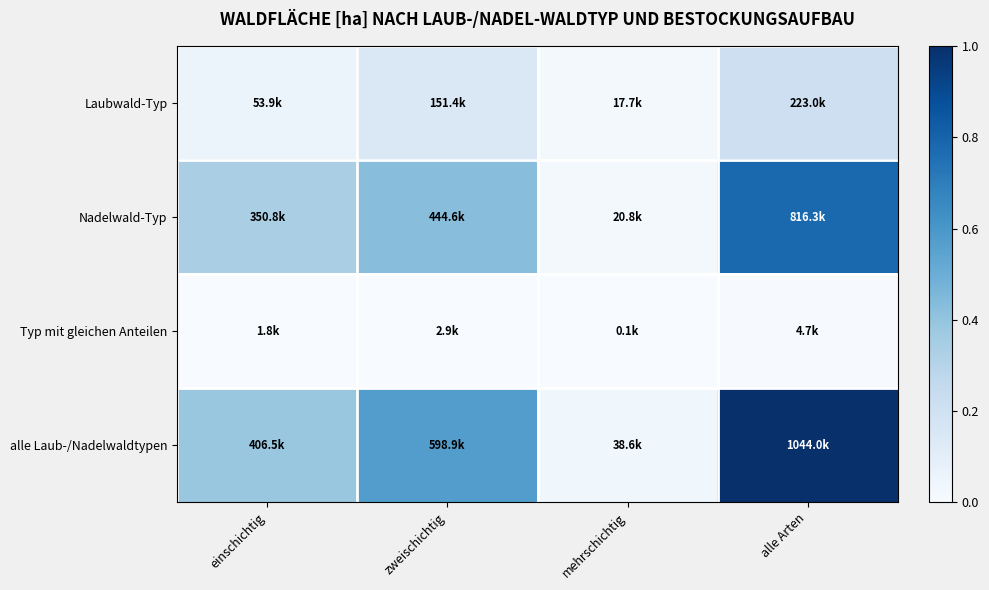

Which has a higher value, einschichtig or zweischichtig?

zweischichtig